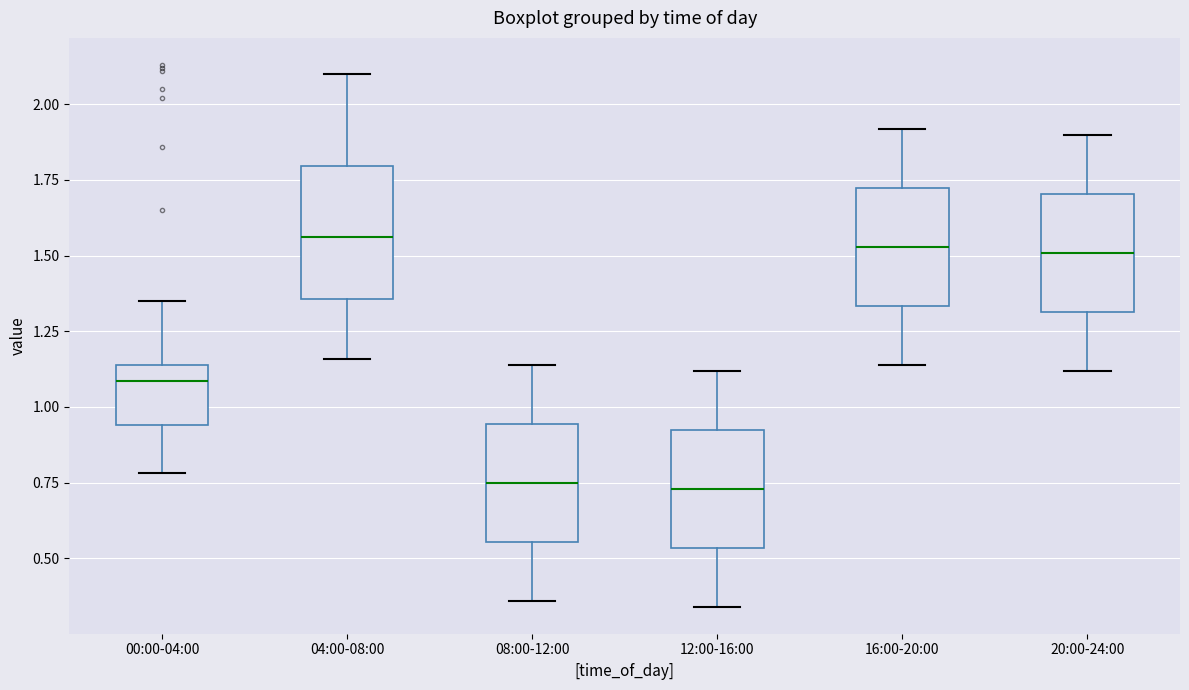

Reading left to right, transcribe this box plot: for each box, give where its median line is, the range the box spans, and where its two whiskers end, as read against the y-axis. The values are not printed on the chart, so give them approximately, as read against the axis.

00:00-04:00: median 1.10, box 0.95 to 1.15, whiskers 0.80 to 1.35
04:00-08:00: median 1.55, box 1.35 to 1.80, whiskers 1.15 to 2.10
08:00-12:00: median 0.75, box 0.55 to 0.95, whiskers 0.35 to 1.15
12:00-16:00: median 0.75, box 0.55 to 0.95, whiskers 0.35 to 1.10
16:00-20:00: median 1.55, box 1.35 to 1.75, whiskers 1.15 to 1.90
20:00-24:00: median 1.50, box 1.30 to 1.70, whiskers 1.10 to 1.90